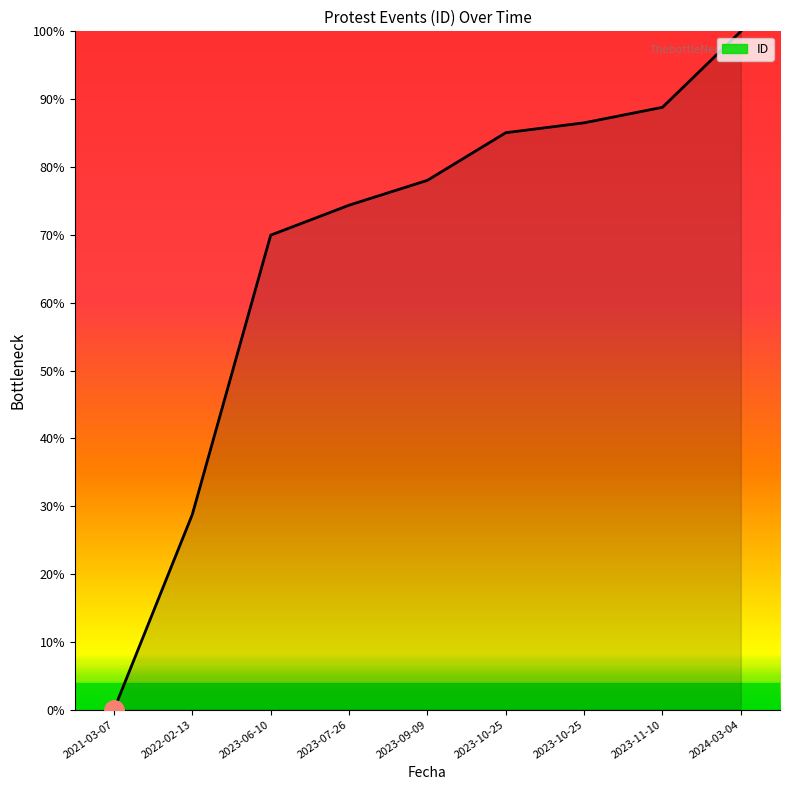

Is it true that the value at 2023-11-10 is 125.3?

False